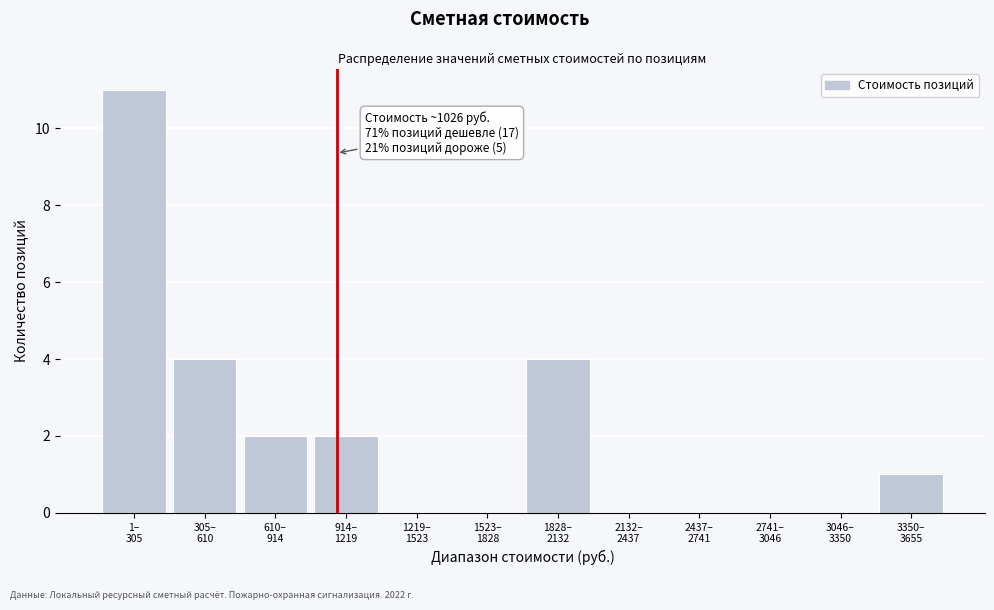

What is the sum of all values?

24